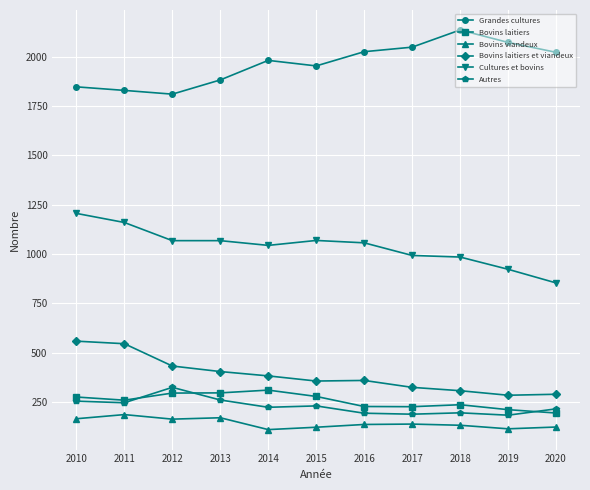

How many lines are shown in the chart?

6